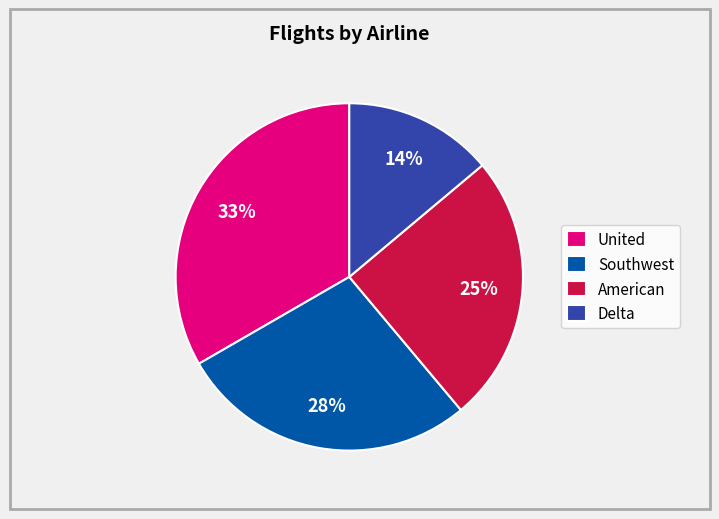

Which slice is the smallest?

Delta